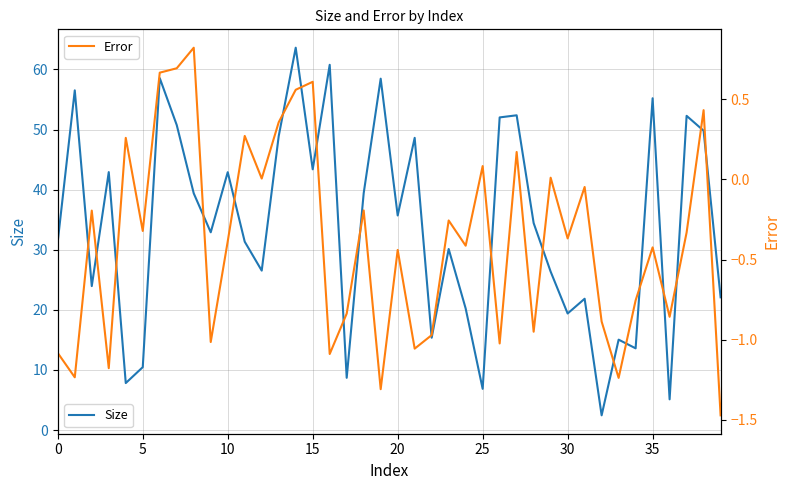

What is the sum of all Size values?

1357.7